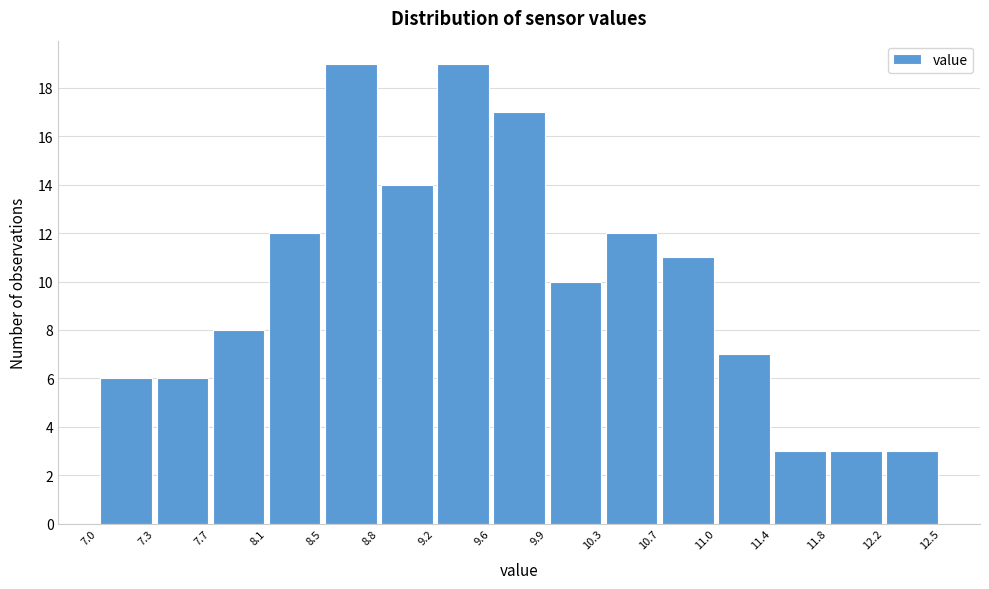

Reading left to right, transcribe this chart: for each bar, give the range it covers on the x-axis and its height. The values are not printed on the chart, so give them approximately, as read against the axis.

7.0 to 7.3: 6
7.3 to 7.7: 6
7.7 to 8.1: 8
8.1 to 8.5: 12
8.5 to 8.8: 19
8.8 to 9.2: 14
9.2 to 9.6: 19
9.6 to 9.9: 17
9.9 to 10.3: 10
10.3 to 10.7: 12
10.7 to 11.0: 11
11.0 to 11.4: 7
11.4 to 11.8: 3
11.8 to 12.2: 3
12.2 to 12.5: 3